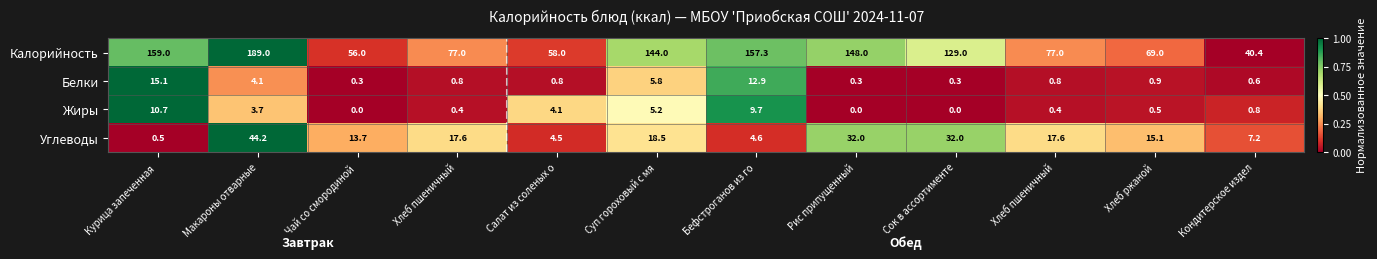

How many categories are shown in the chart?

12